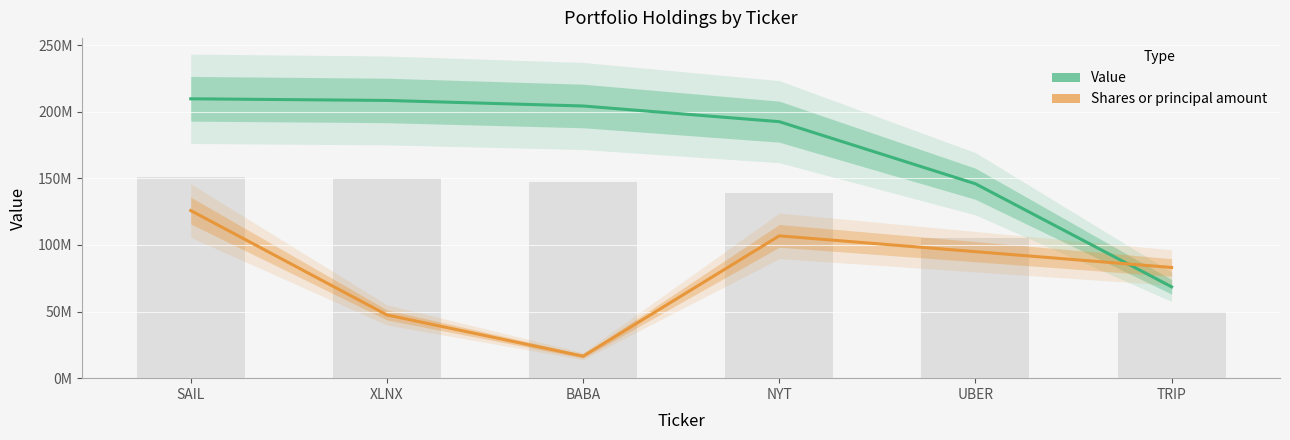

How many categories are shown in the chart?

6